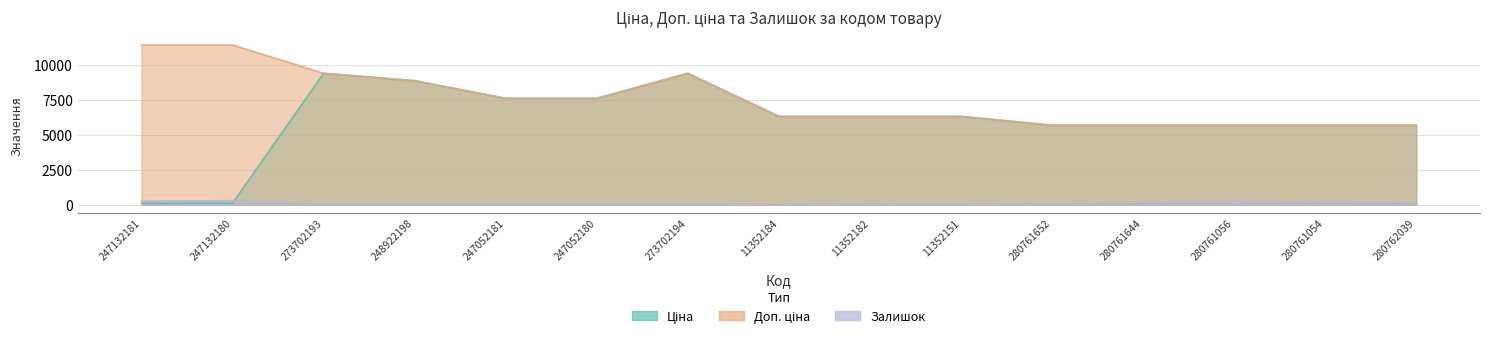

True or false: Ціна and Доп. ціна cross at least once.

False